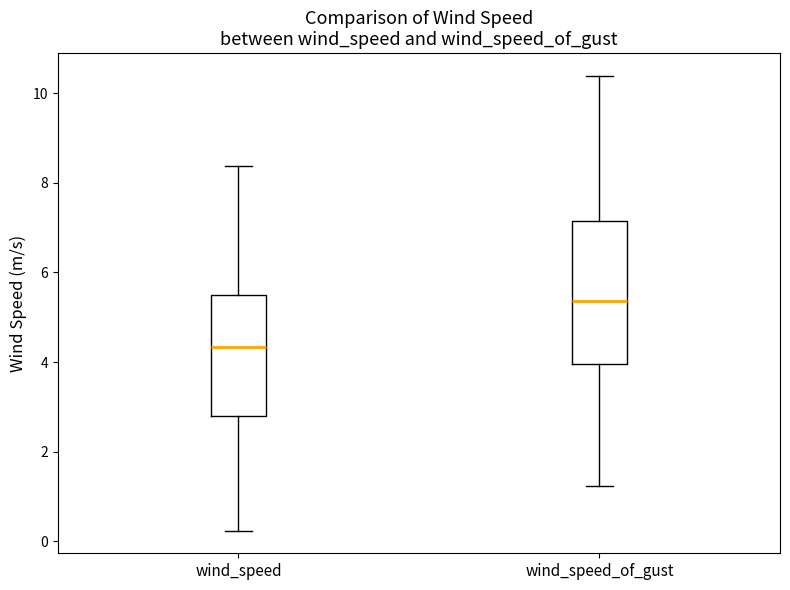

Reading left to right, transcribe this box plot: for each box, give where its median line is, the range the box spans, and where its two whiskers end, as read against the y-axis. The values are not printed on the chart, so give them approximately, as read against the axis.

wind_speed: median 4.4, box 2.8 to 5.6, whiskers 0.2 to 8.4
wind_speed_of_gust: median 5.4, box 4.0 to 7.2, whiskers 1.2 to 10.4